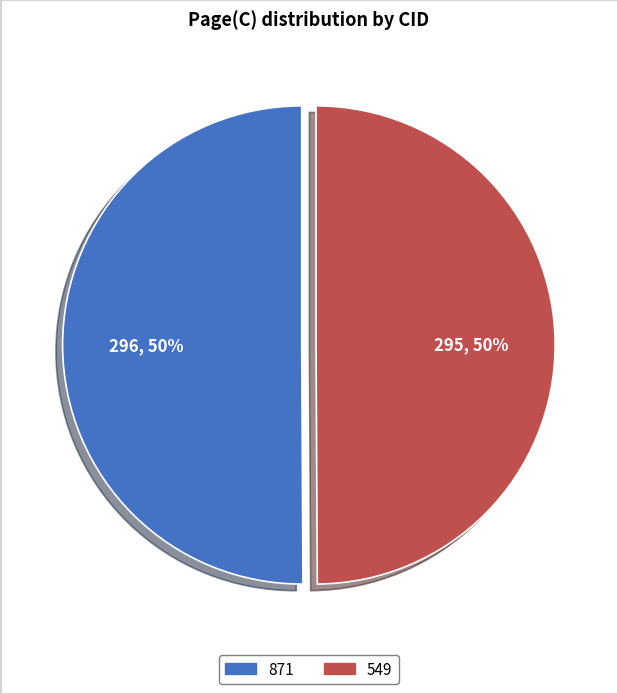

Combined, do 549 and 871 account for over 50%?

Yes